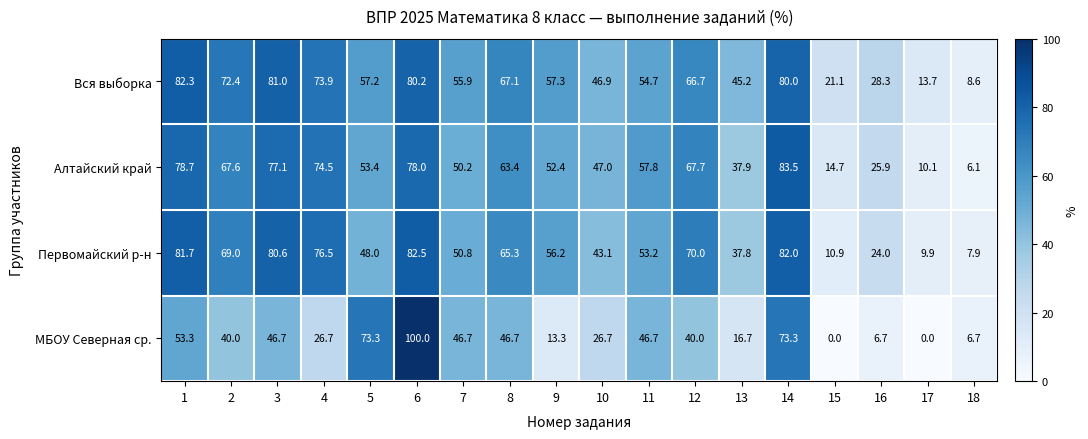

Which series has the largest range (max minus min)?

МБОУ Северная ср.